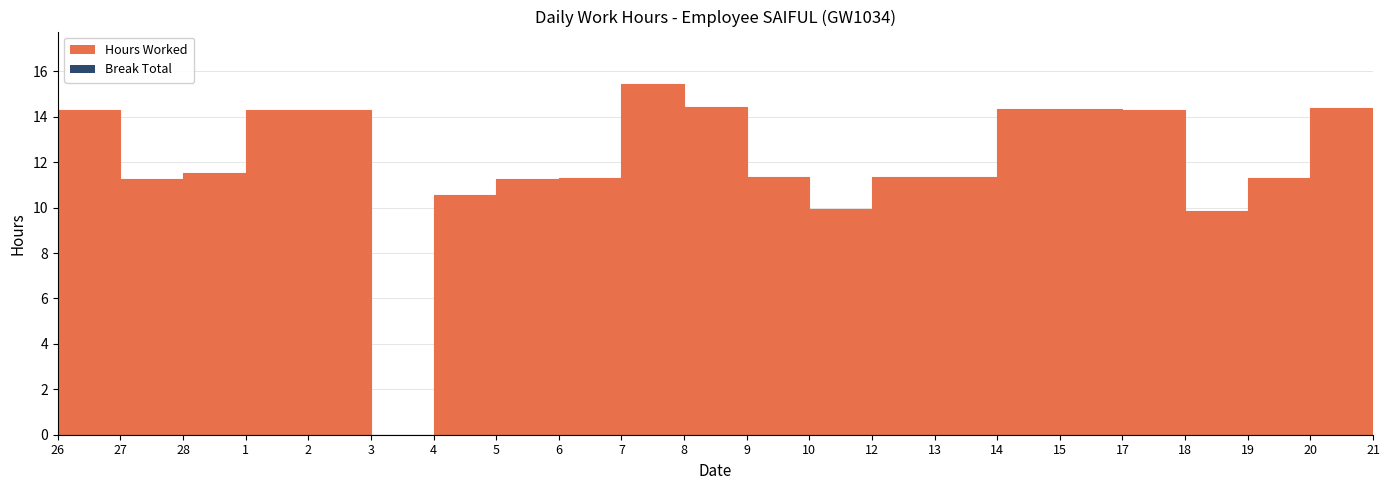

What is the ratio of the value at 5 to the value at 19?

1.1